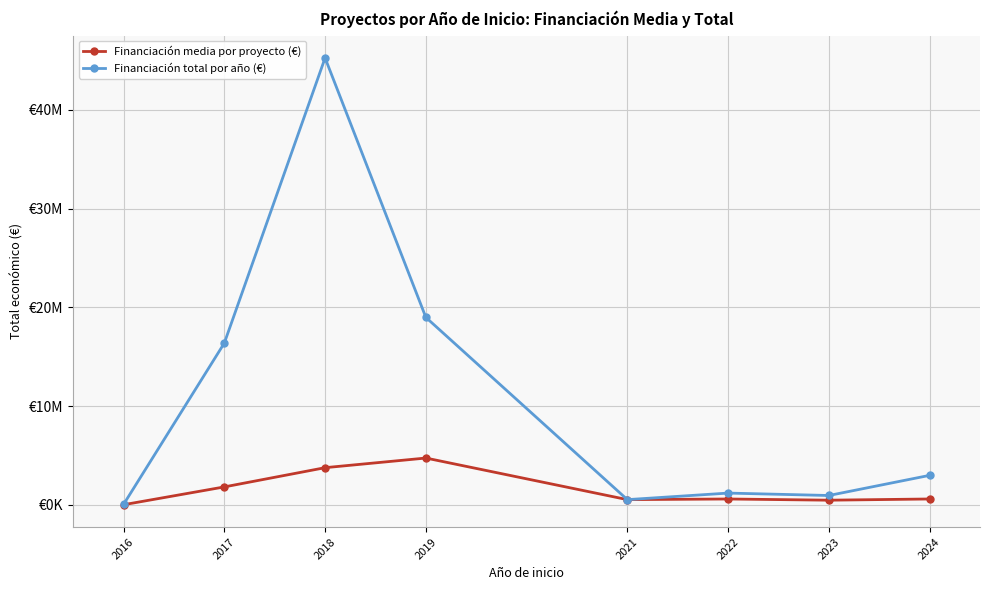

Is it true that Financiación media por proyecto (€) equals 3135327 at 2019?

False